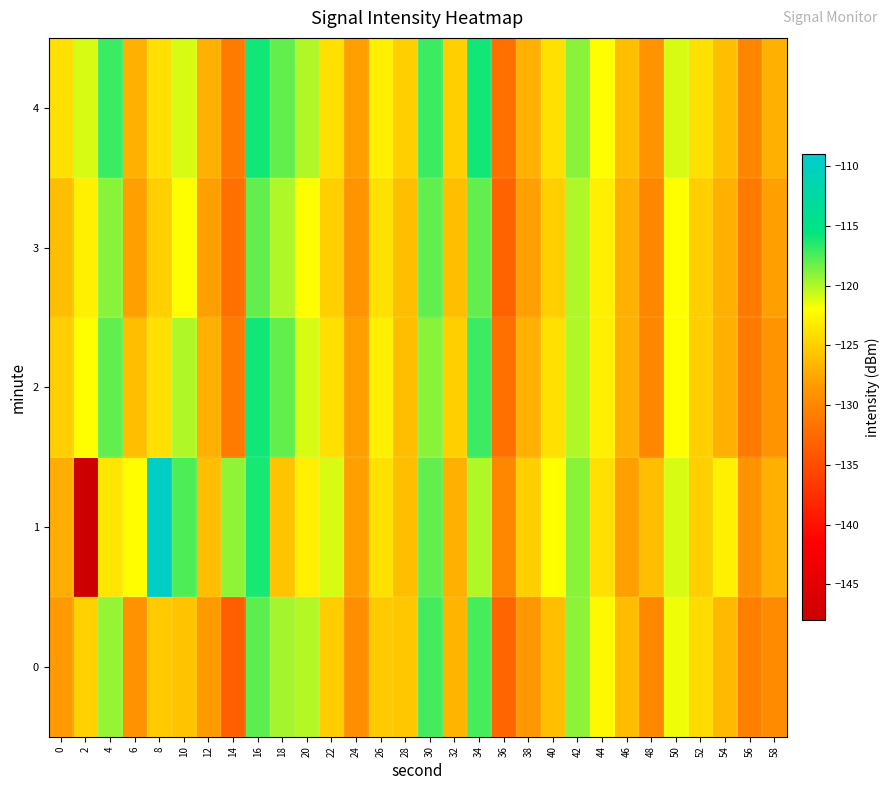

Rank the series at 14 from highest to lowest value.

row_1, row_2, row_4, row_3, row_0